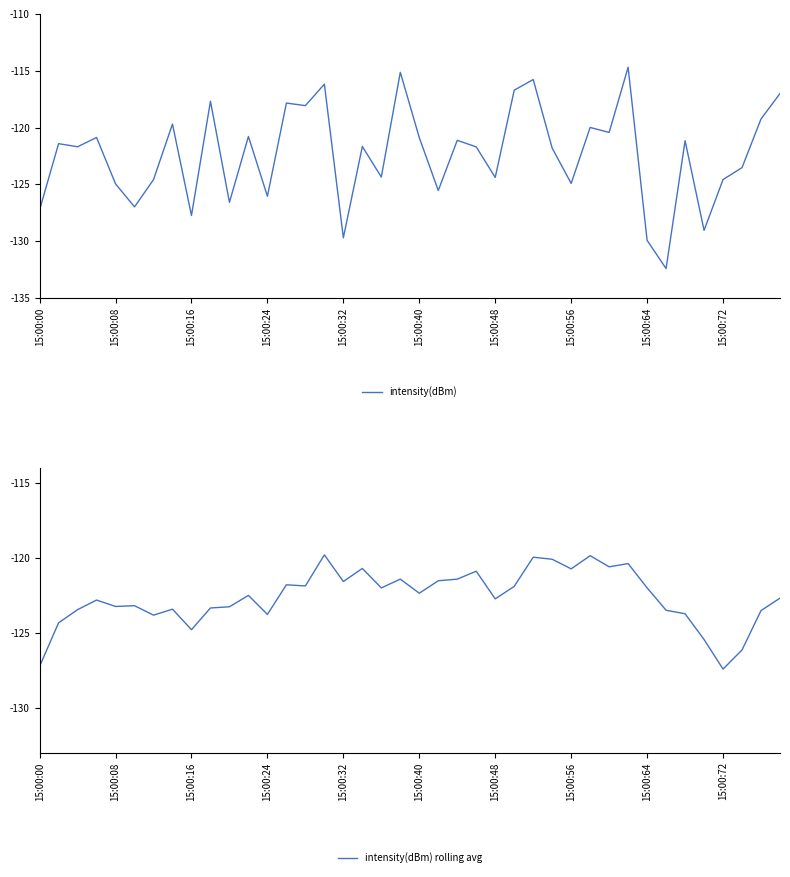

The intensity(dBm) series shows -40.8 at 15:00:32. True or false?

False